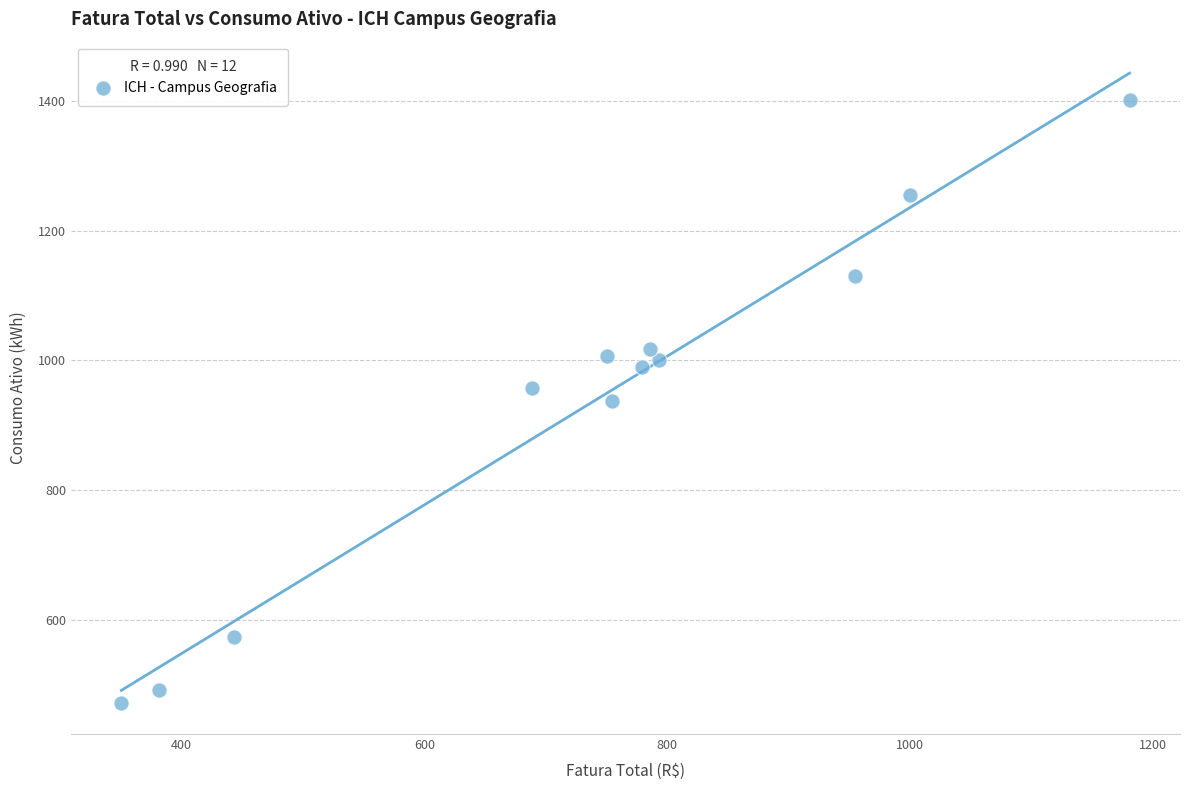

What is the range of Y values (max minus min)?

930